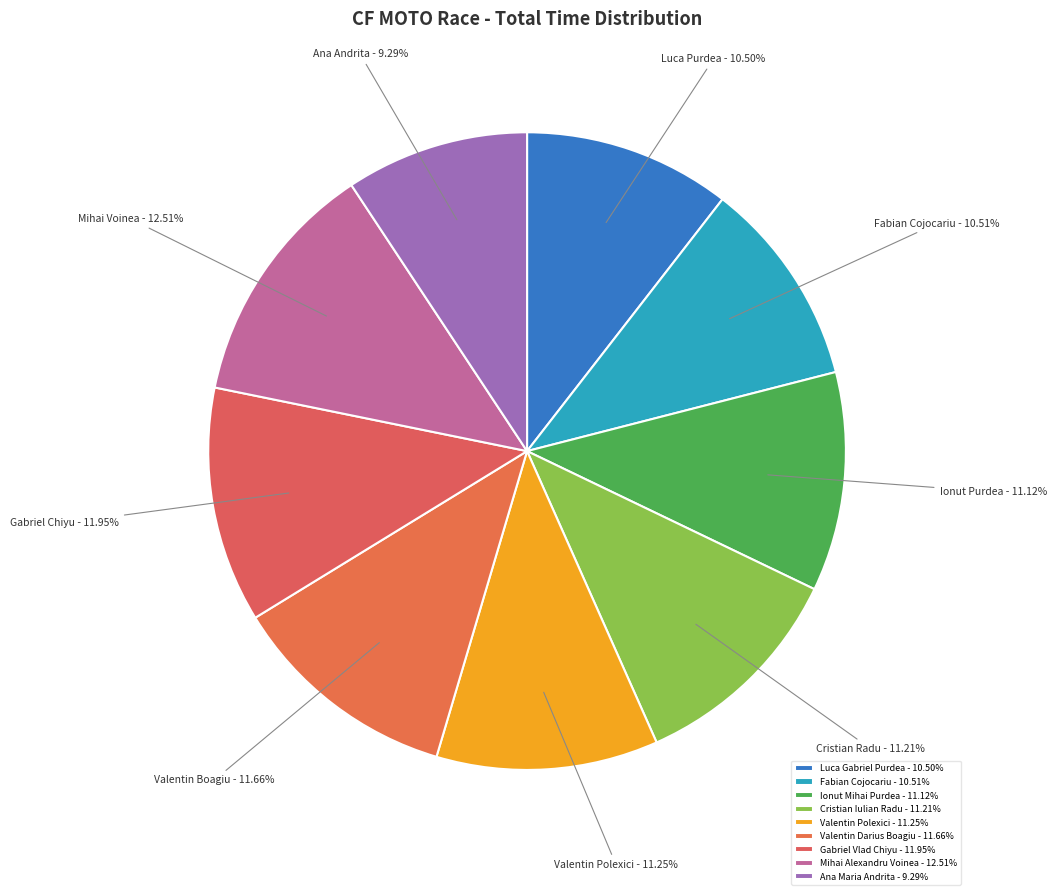

Count the number of slices in the pie.

9